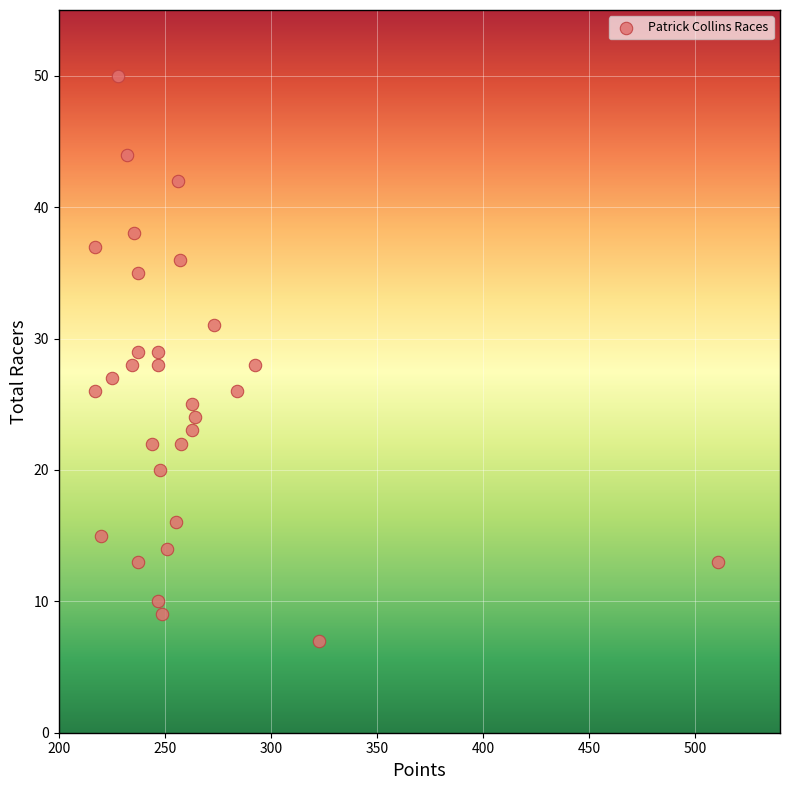

What is the range of Y values (max minus min)?

43